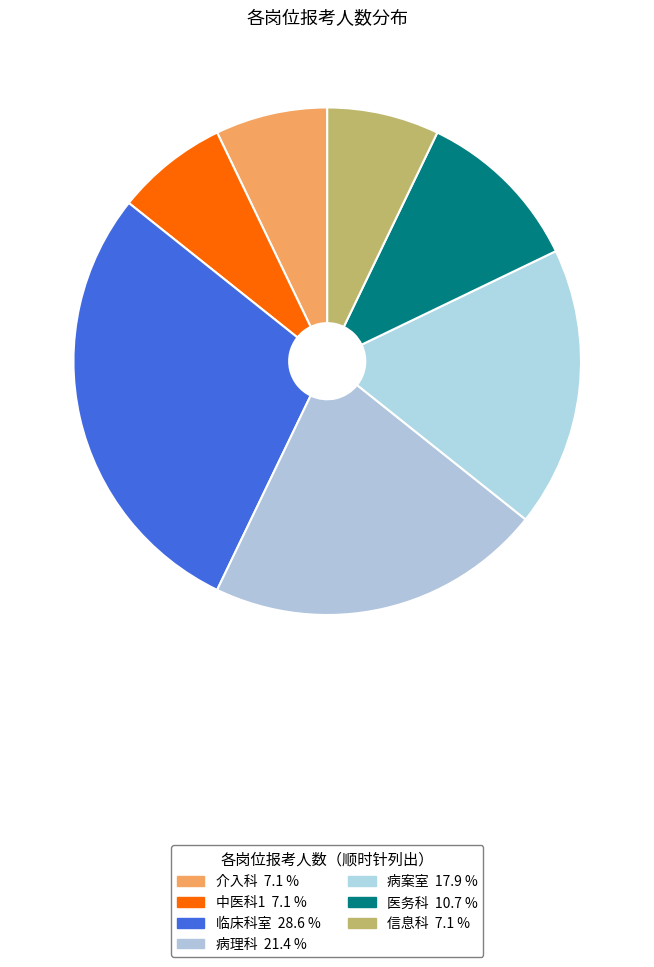

Which slice is the largest?

临床科室